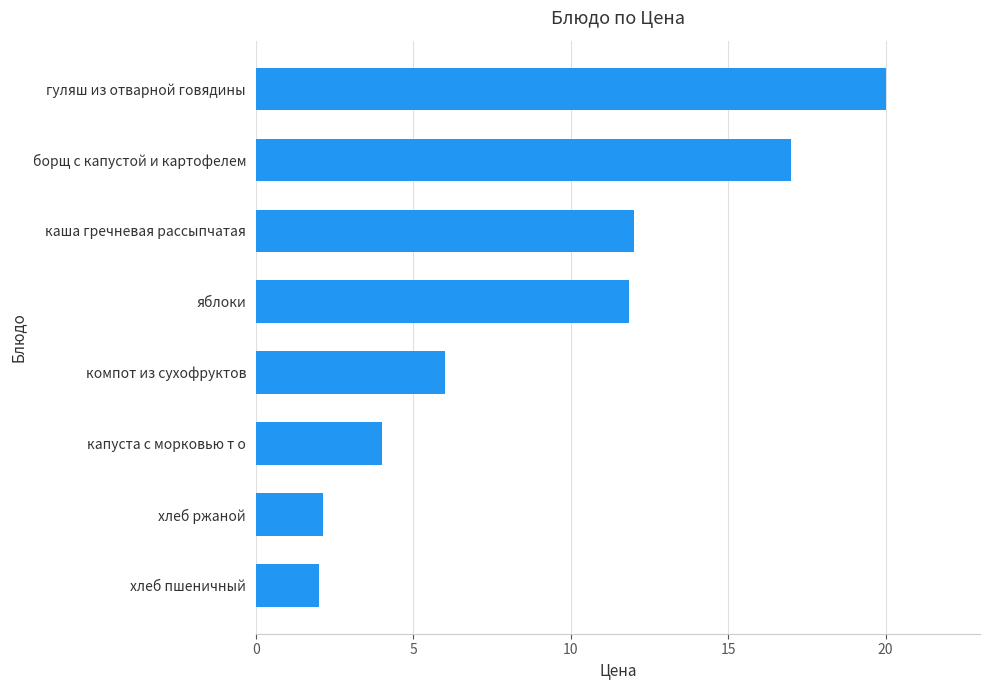

What is the smallest value displayed?

2.0